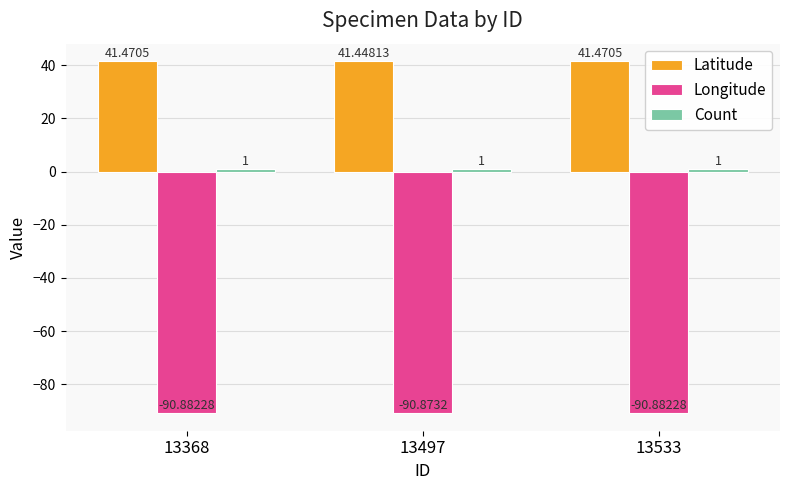

How many groups of bars are there?

3